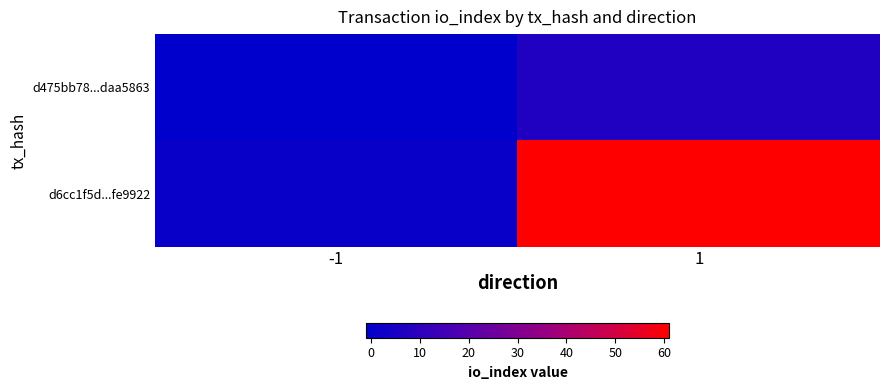

What is the spread (max minus min) of values at 1?

54